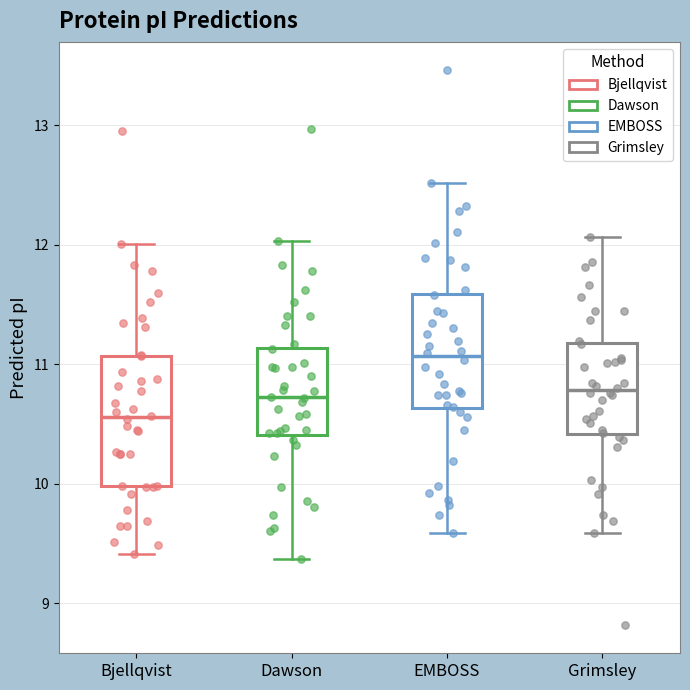

Reading left to right, read every box against the y-axis: the position of its median line, the range the box covers, and the ends of its whiskers. The values are not printed on the chart, so give them approximately, as read against the axis.

Bjellqvist: median 10.6, box 10.0 to 11.1, whiskers 9.4 to 12.0
Dawson: median 10.7, box 10.4 to 11.1, whiskers 9.4 to 12.0
EMBOSS: median 11.1, box 10.6 to 11.6, whiskers 9.6 to 12.5
Grimsley: median 10.8, box 10.4 to 11.2, whiskers 9.6 to 12.1